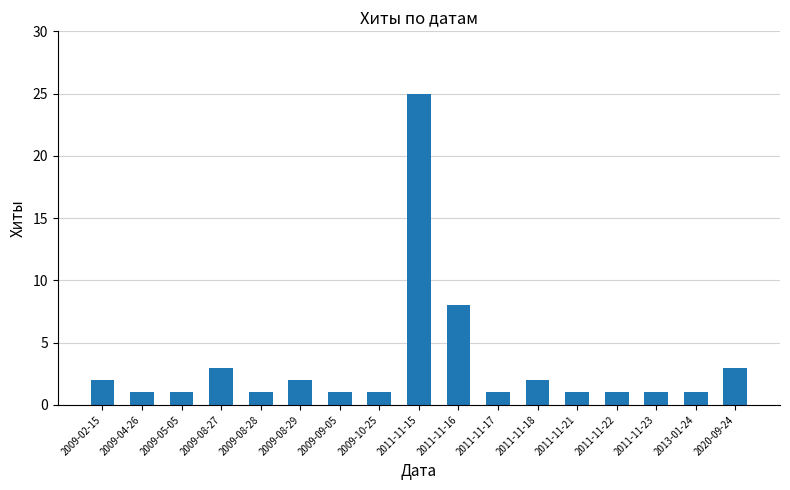

The chart shows a value of 0 at 2009-09-05. True or false?

False